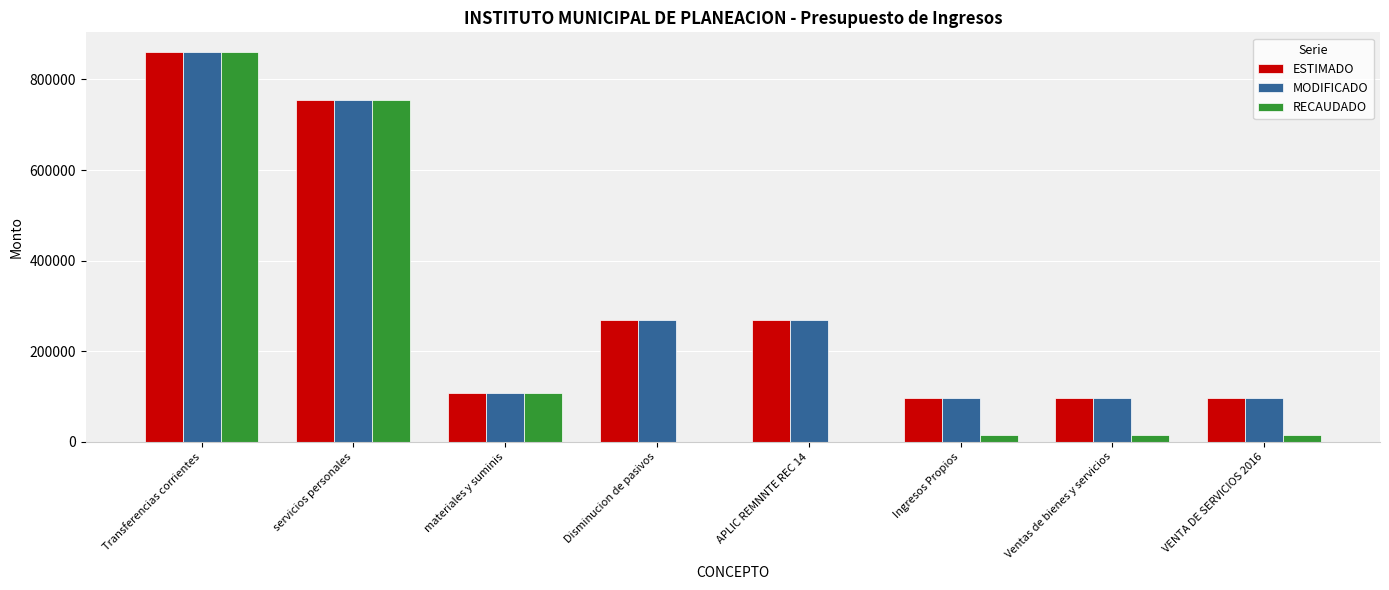

Is the value of RECAUDADO at materiales y suminis greater than the value of ESTIMADO at servicios personales?

No